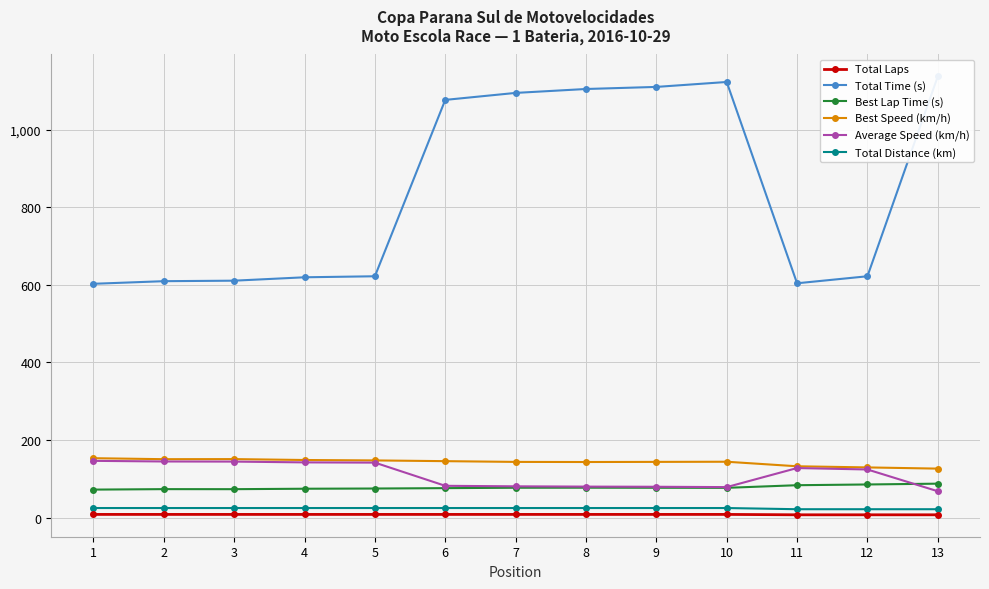

What is the maximum value shown in the chart?

1137.5